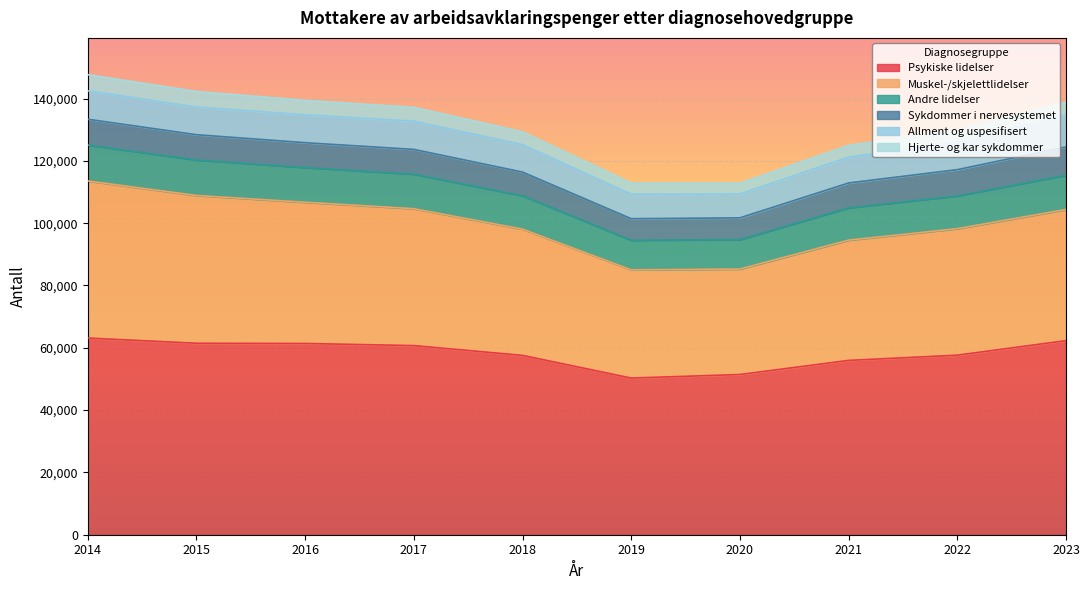

What is the lowest value of the Psykiske lidelser series?

50284